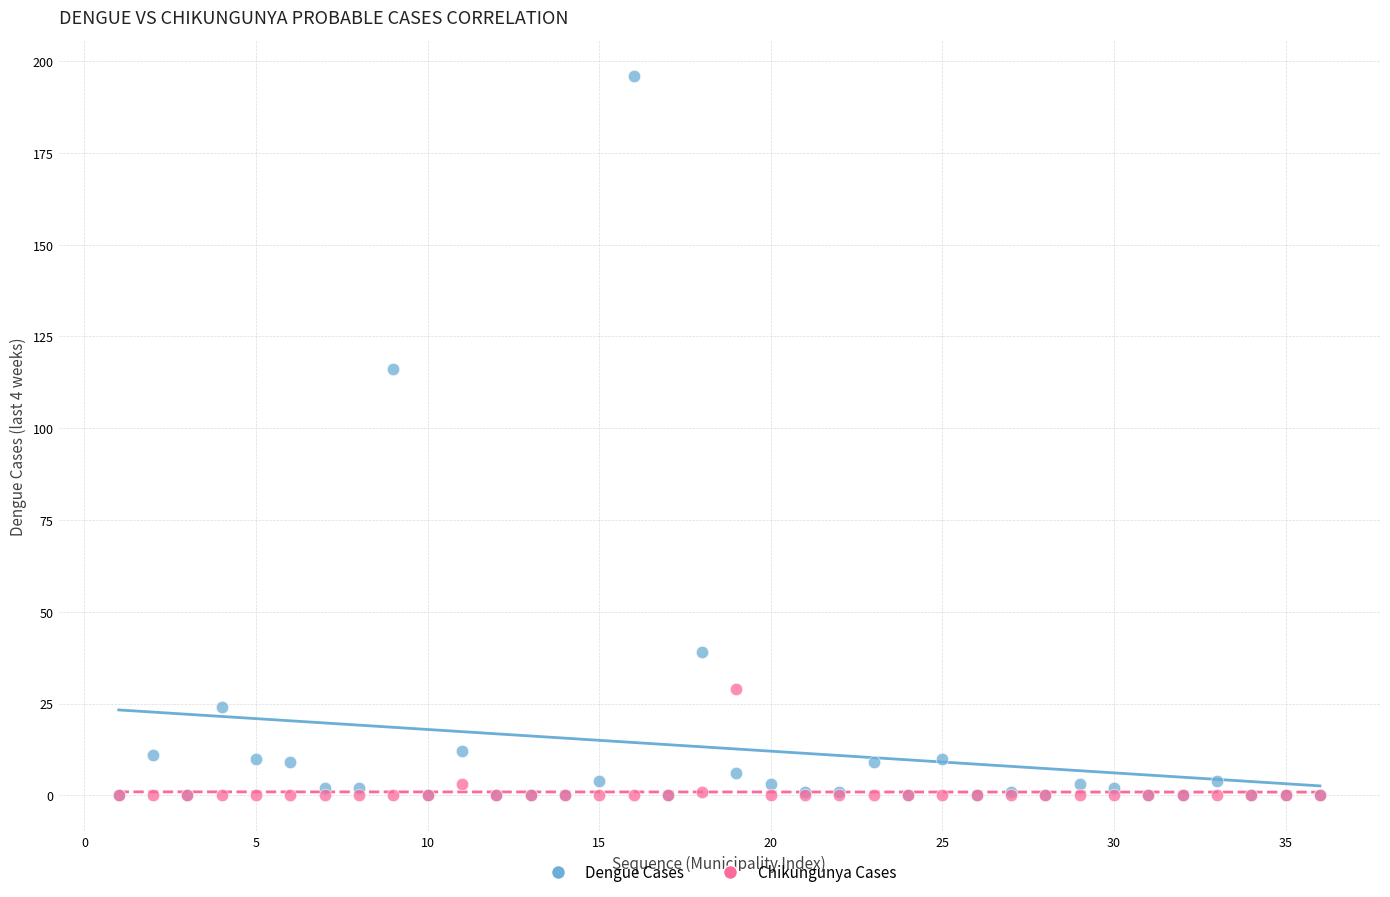

In the Dengue Cases series, what Y value is closest to 98?

116